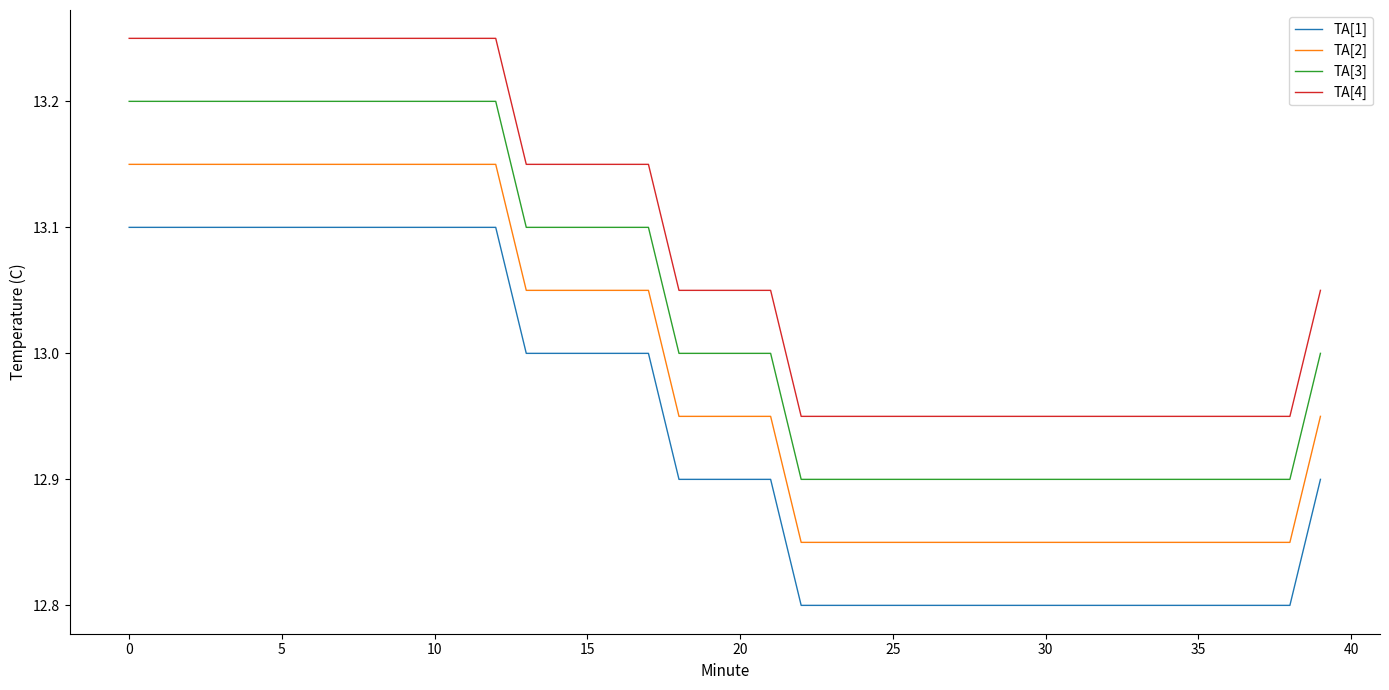

List the series in order of their overall mean, highest first.

TA[4], TA[3], TA[2], TA[1]